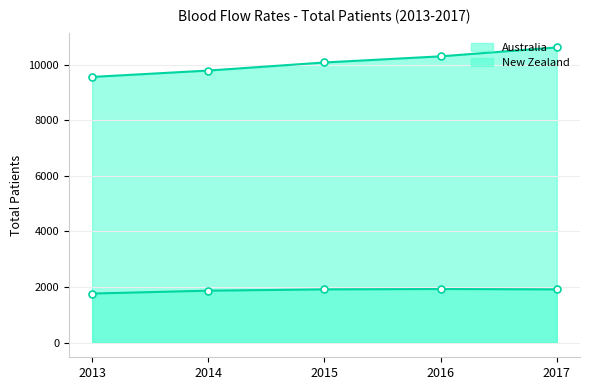

How many data points in New Zealand are less than 1913?

2